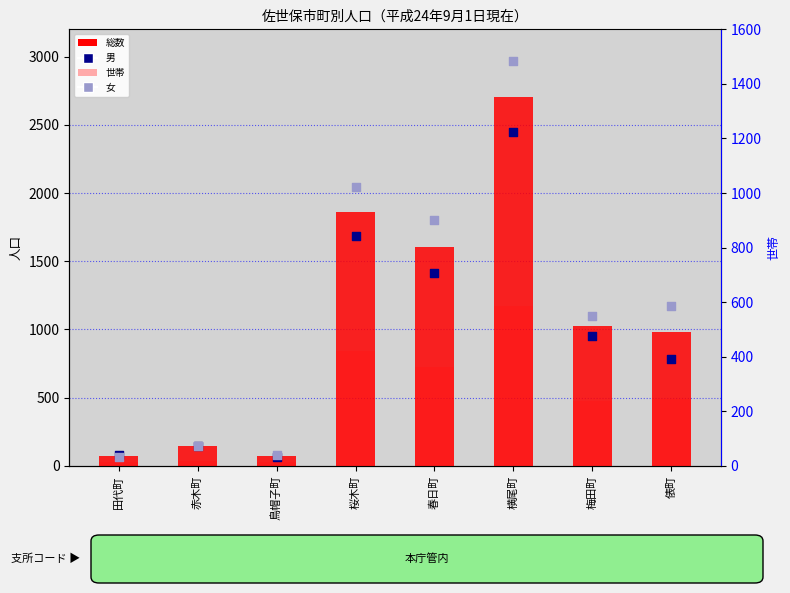

Which series contains the highest Y value?

総数